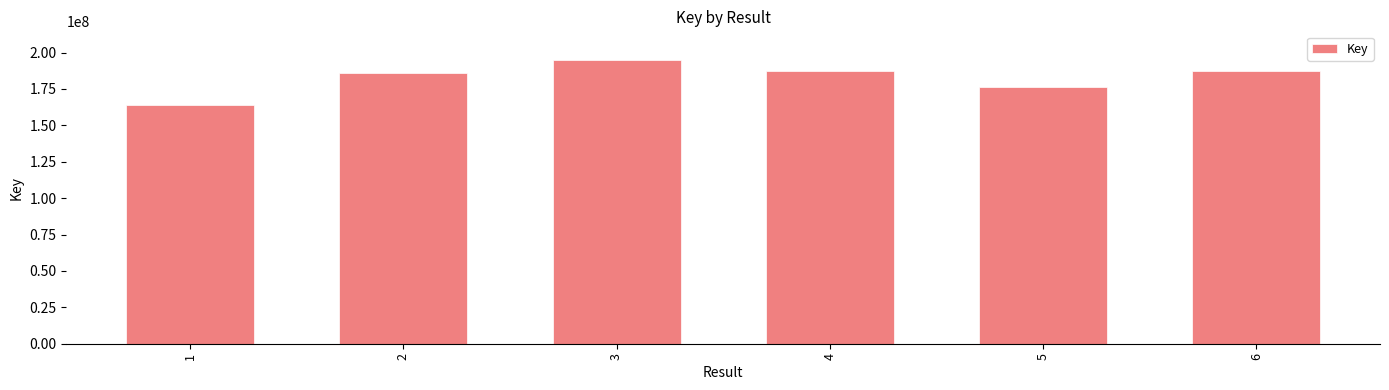

The value at 5 is 176357534. True or false?

True